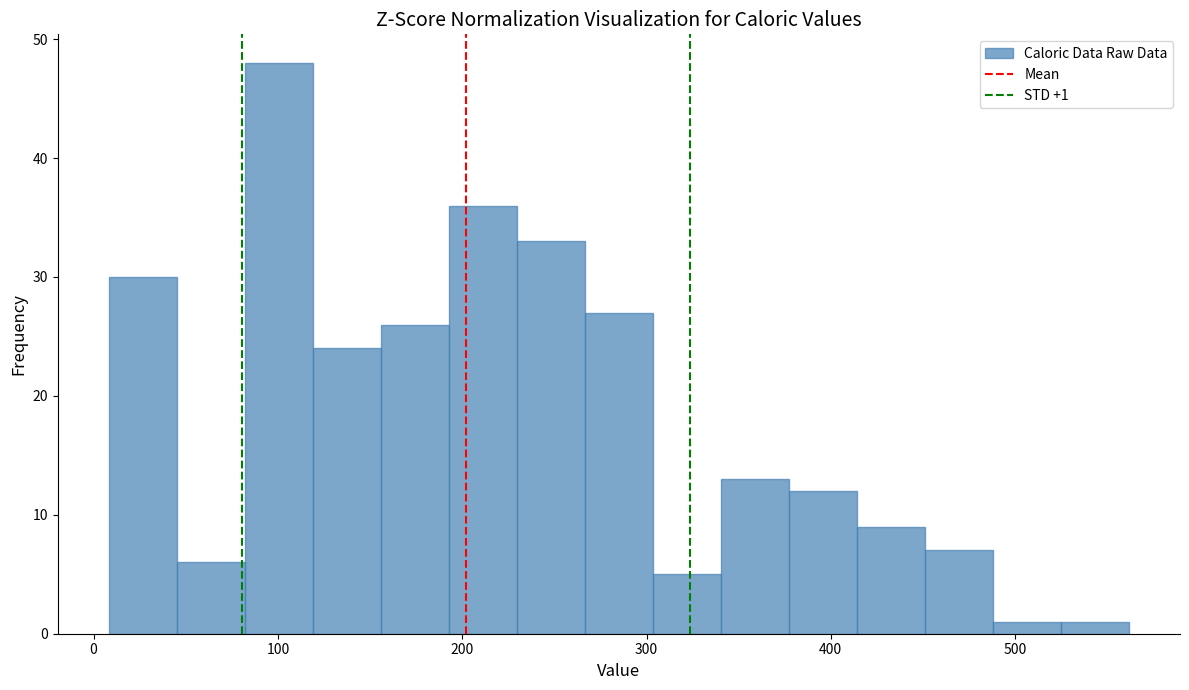

Around what value on the x-axis is the tallest bar? Give the approximate position of its centre, as read against the axis.

100